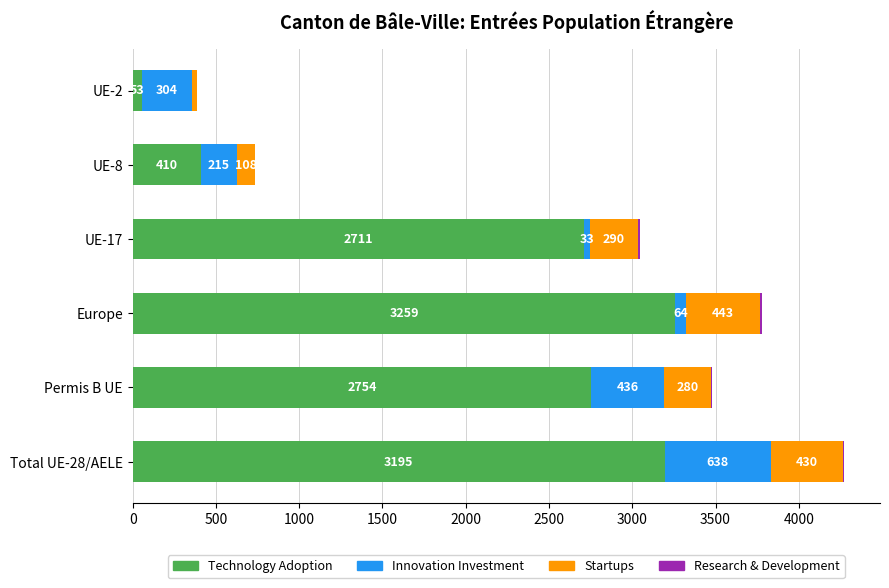

What is the sum of all Technology Adoption values?

12382